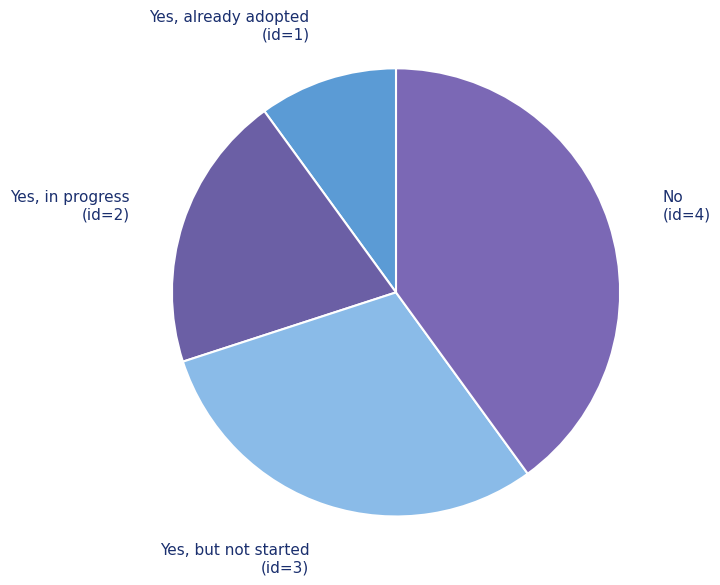

Is No the majority of the pie?

No